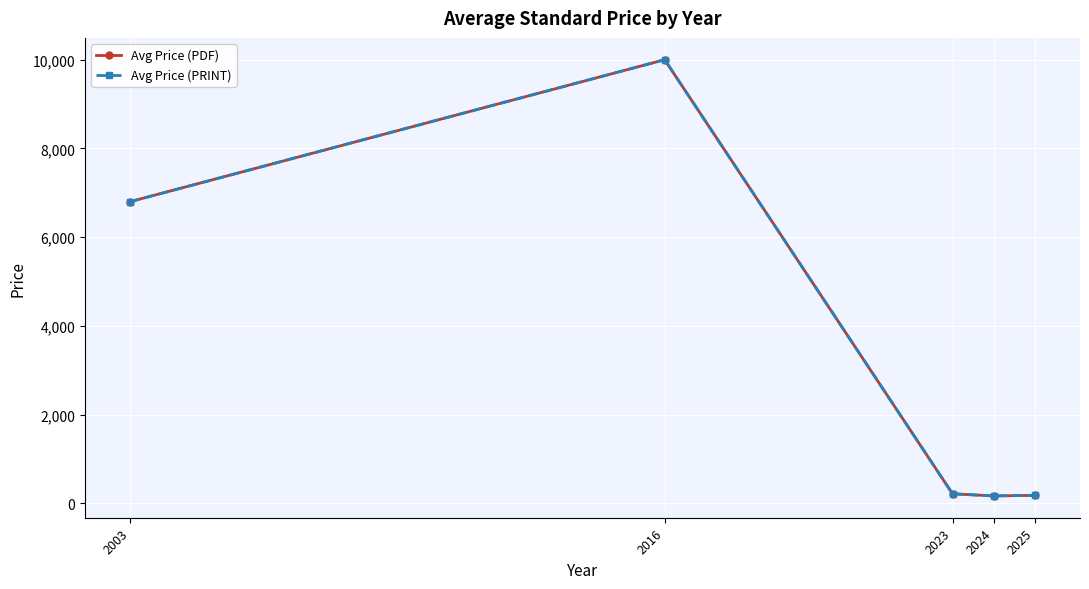

Rank the series at 2016 from lowest to highest value.

Avg Price (PDF), Avg Price (PRINT)